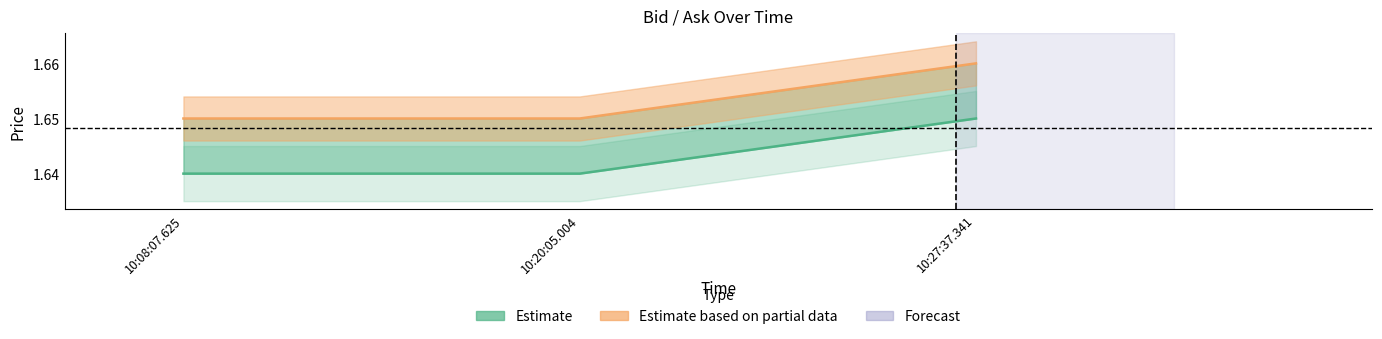

Where is Ask nearest to the value 1?

10:08:07.625